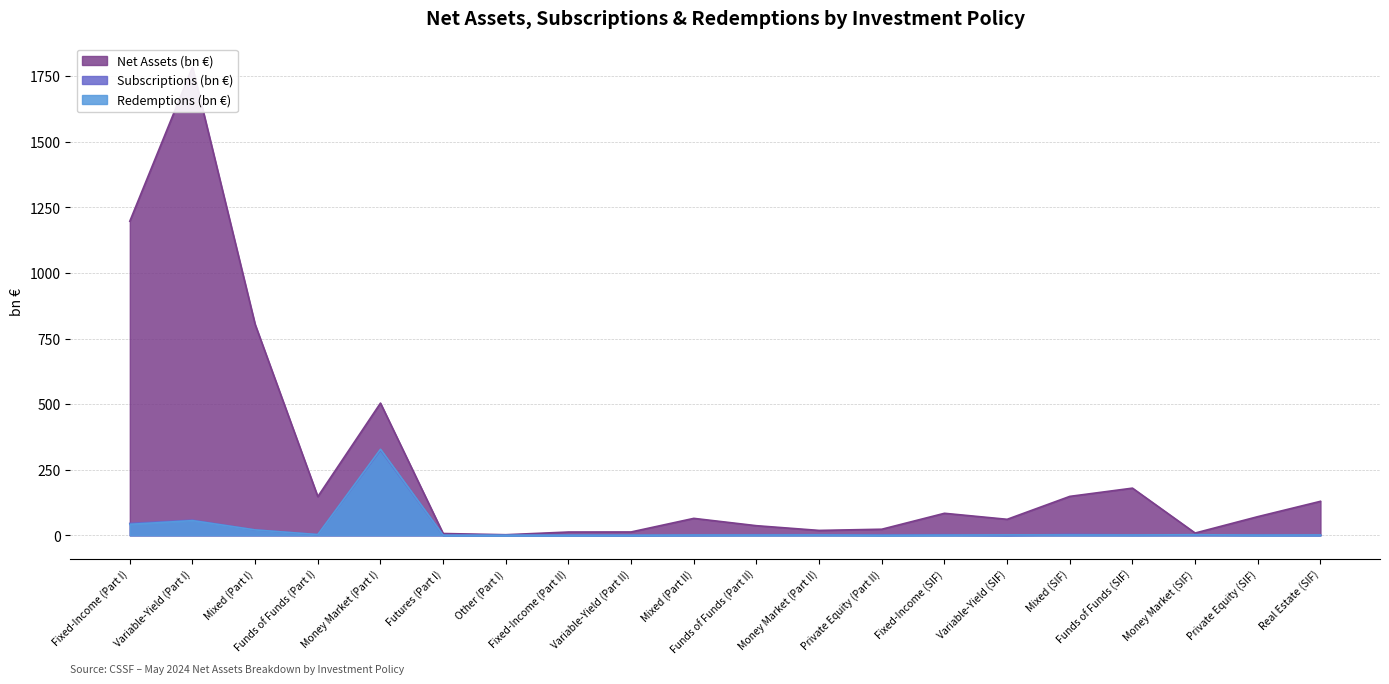

What is the value of the Net Assets (bn €) point at the 19th from the left?

71.1